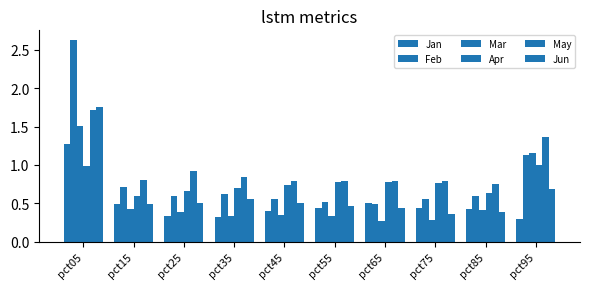

Count the number of data series in this chart.

6